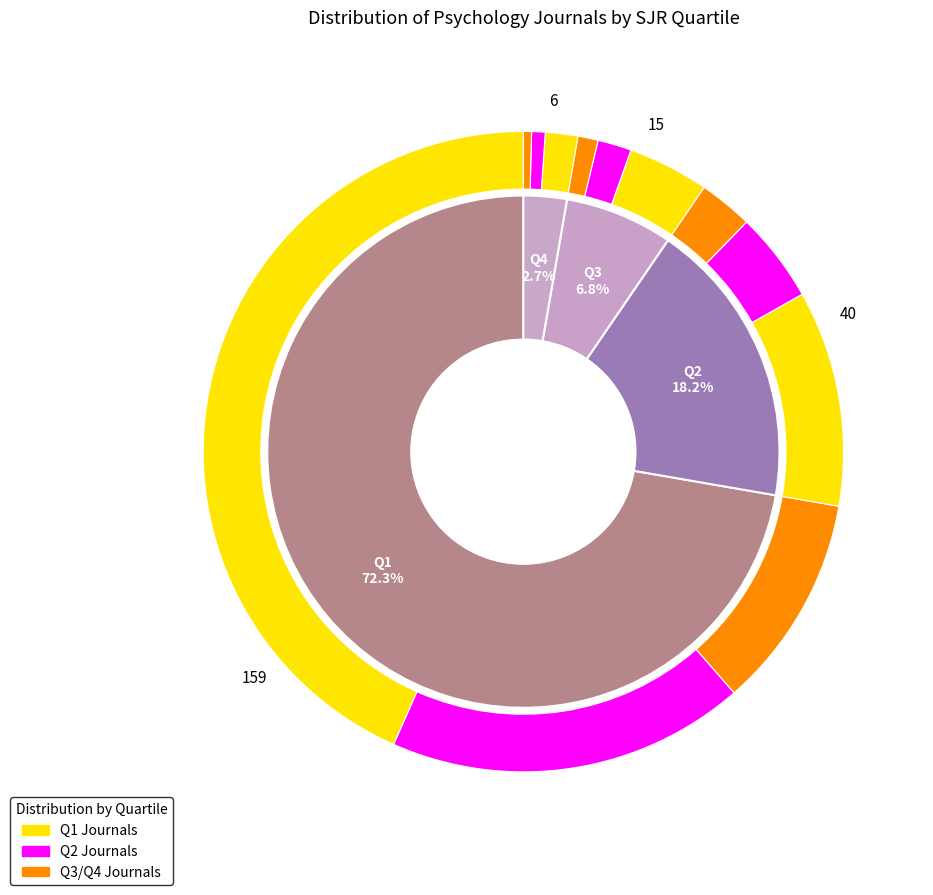

Count the number of slices in the pie.

4